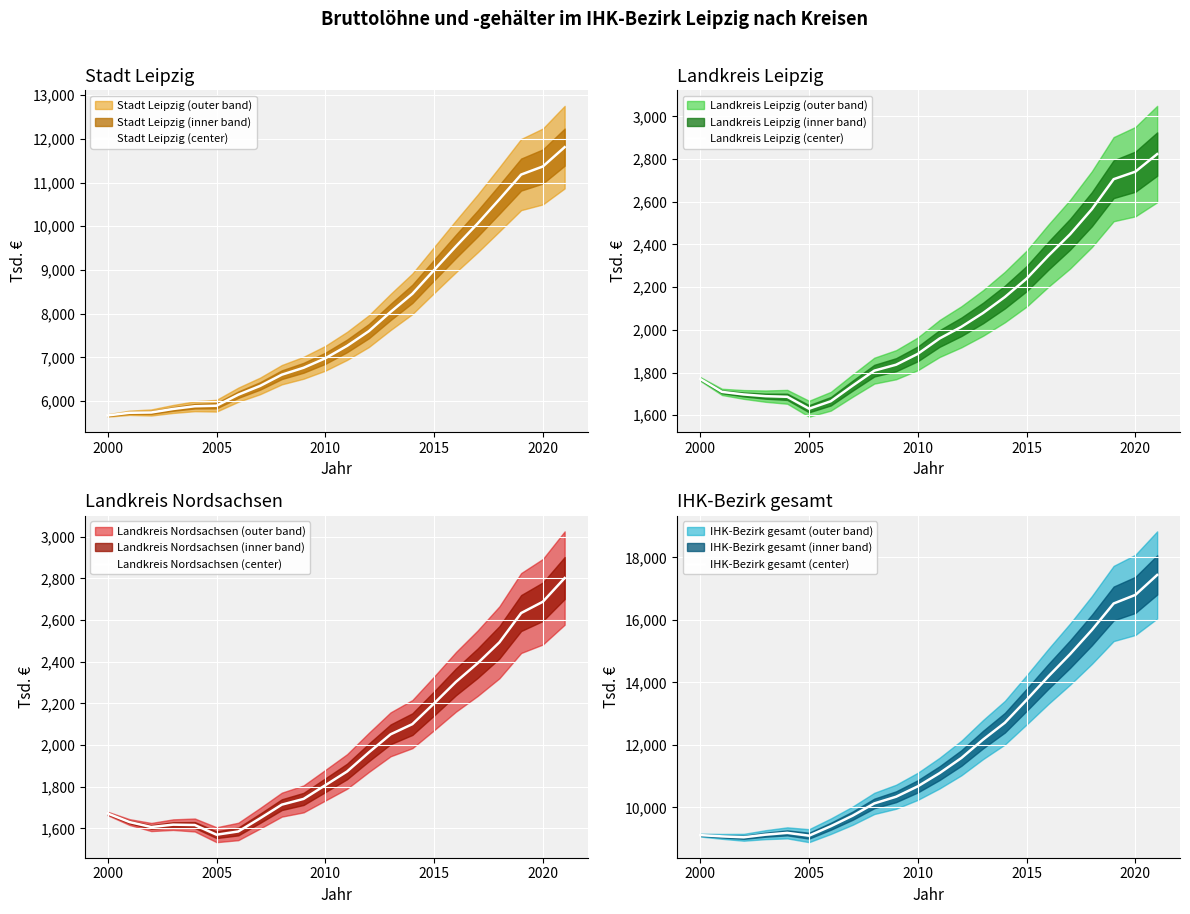

What is the maximum value for Stadt Leipzig (center)?

11811.3